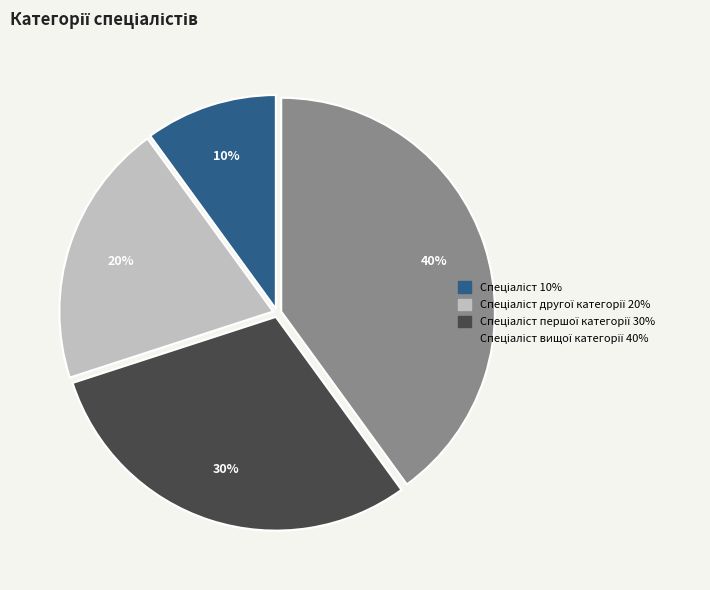

Is there a majority slice in this chart?

No